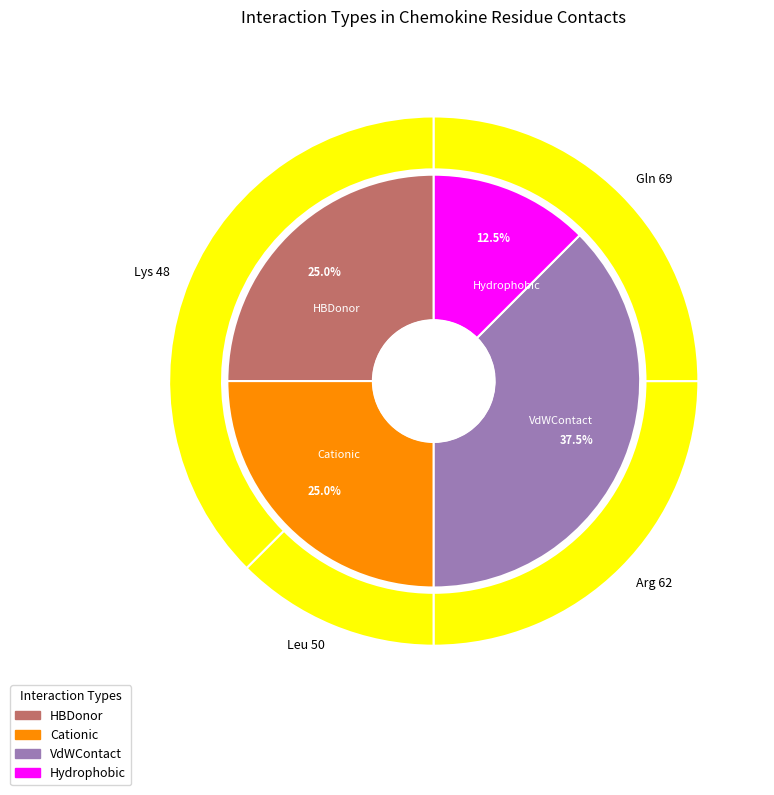

Which has a higher value, Arg 62 (VdWContact) or Lys 48 (Cationic)?

Arg 62 (VdWContact)